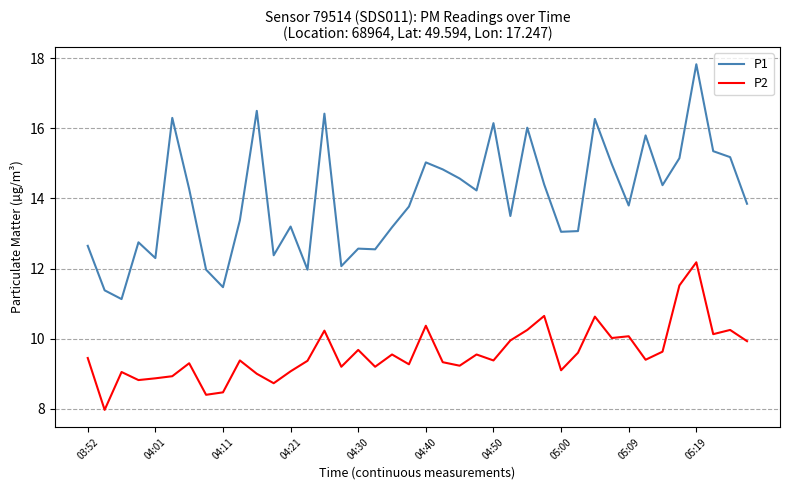

What is the highest value of the P1 series?

17.8